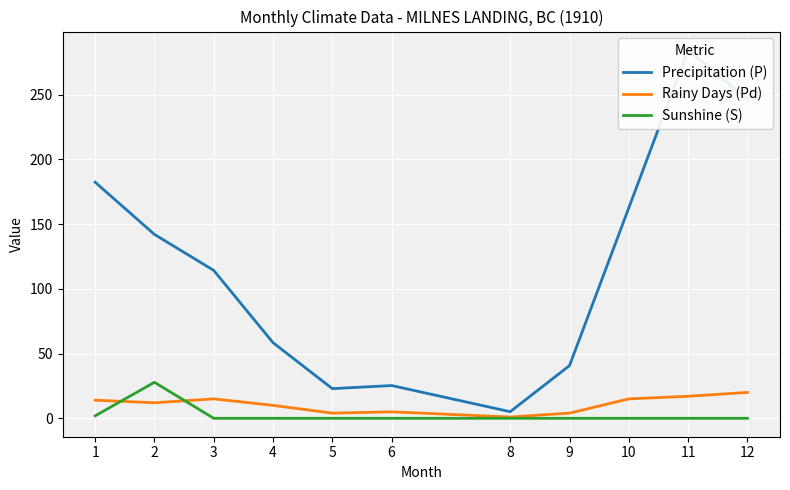

What is the highest value of the Rainy Days (Pd) series?

20.0